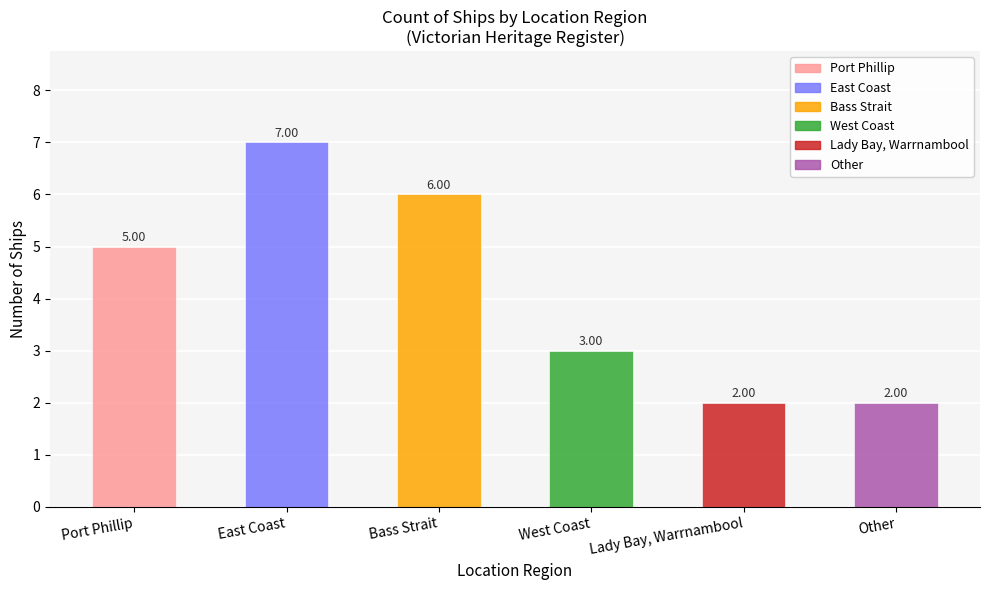

Count the number of data series in this chart.

1